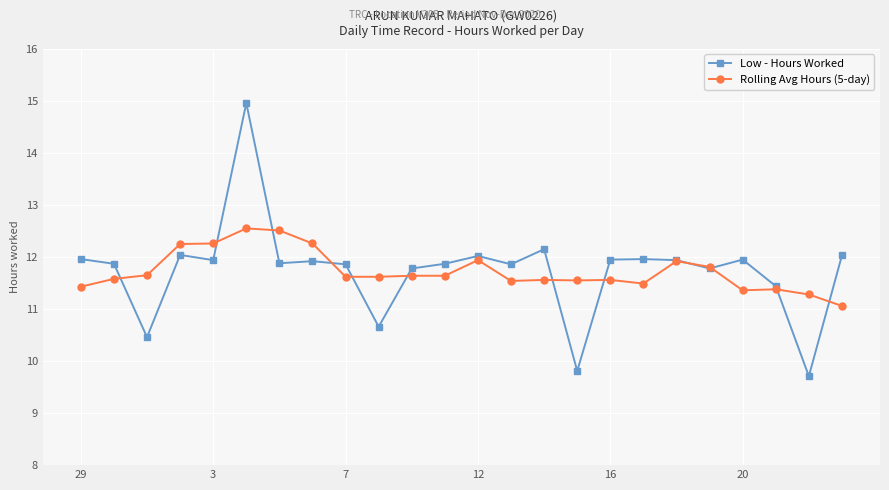

What is the greatest value displayed?

15.0